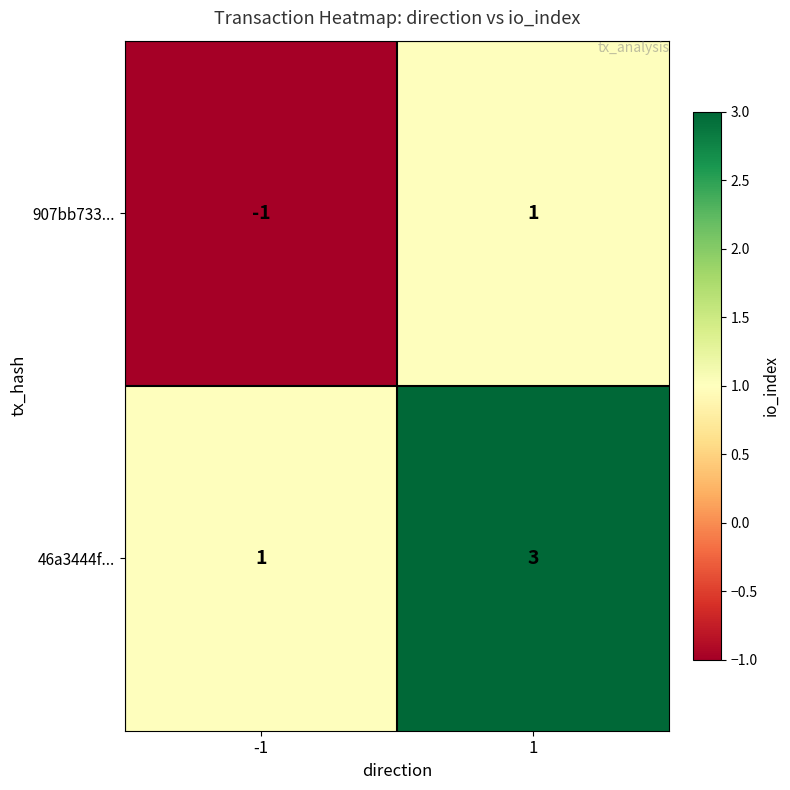

Reading right to left, what are all the values shown in this chart?

907bb733...: 1	-1
46a3444f...: 3	1